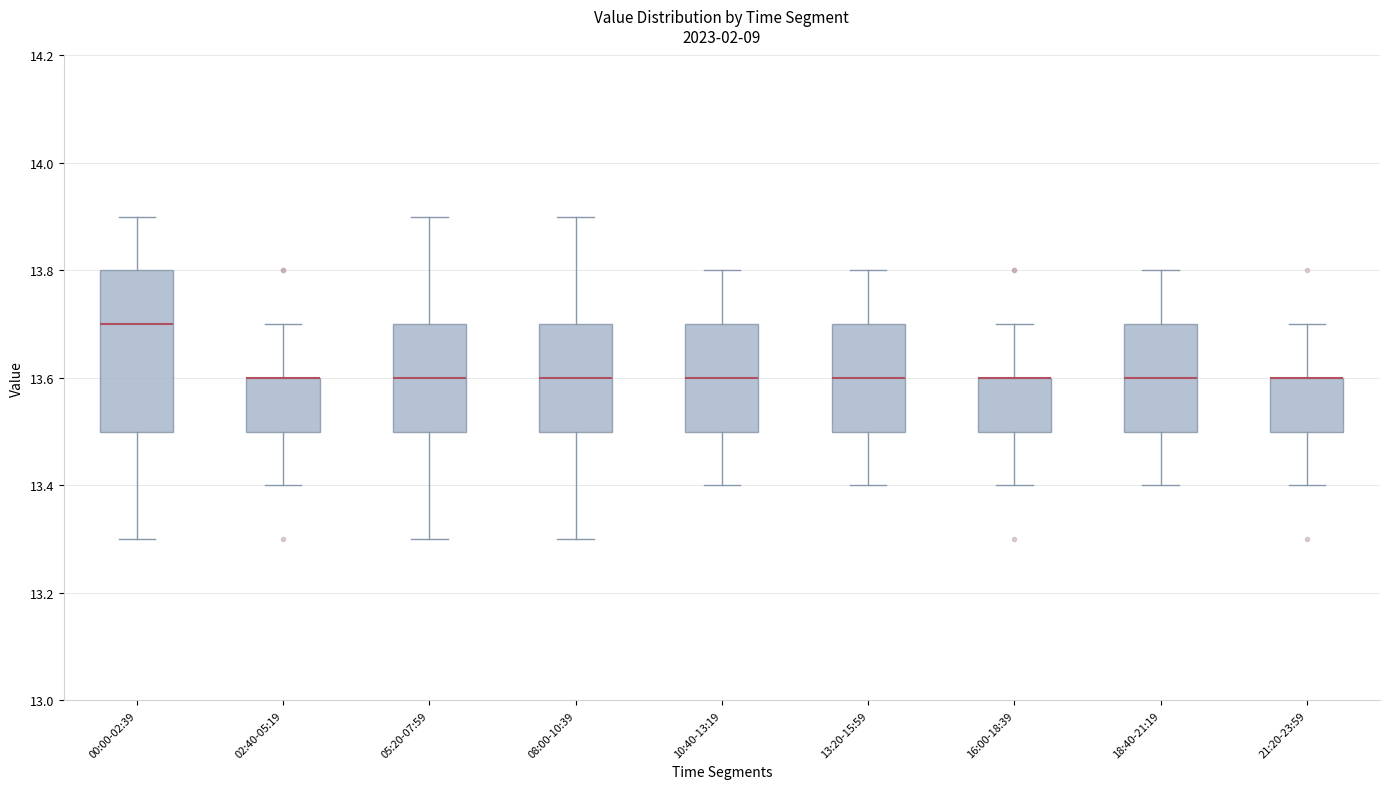

Which box is the tallest, from its lower edge to its upper edge?

00:00-02:39